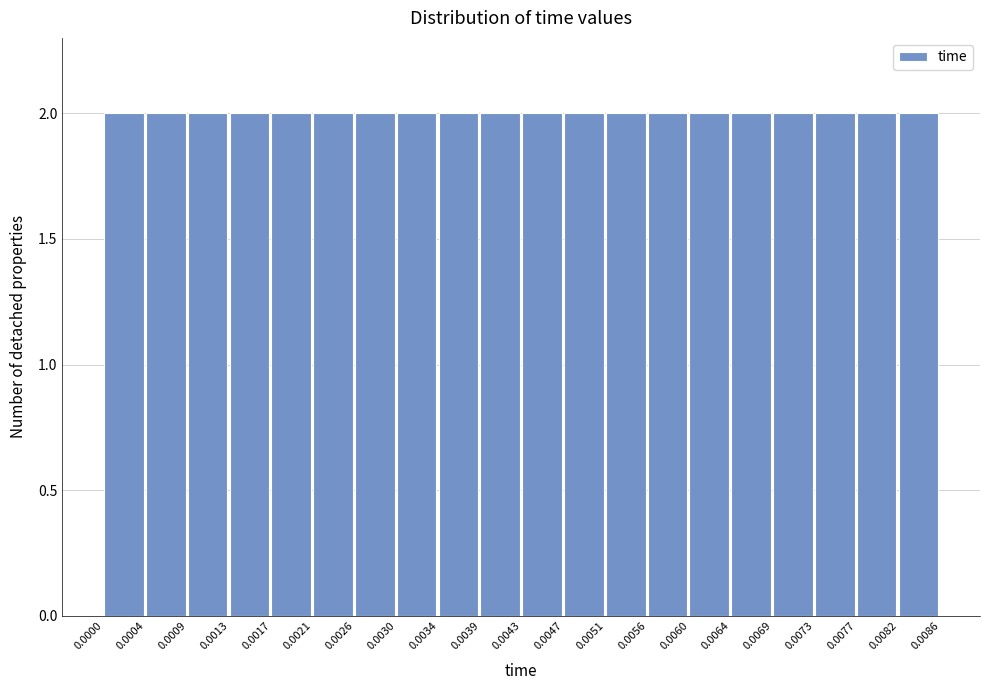

Reading left to right, list every bar in this chart as the range it spans on the x-axis followed by its height. The values are not printed on the chart, so give them approximately, as read against the axis.

0.0000 to 0.0004: 2
0.0004 to 0.0009: 2
0.0009 to 0.0013: 2
0.0013 to 0.0017: 2
0.0017 to 0.0021: 2
0.0021 to 0.0026: 2
0.0026 to 0.0030: 2
0.0030 to 0.0034: 2
0.0034 to 0.0039: 2
0.0039 to 0.0043: 2
0.0043 to 0.0047: 2
0.0047 to 0.0051: 2
0.0051 to 0.0056: 2
0.0056 to 0.0060: 2
0.0060 to 0.0064: 2
0.0064 to 0.0069: 2
0.0069 to 0.0073: 2
0.0073 to 0.0077: 2
0.0077 to 0.0082: 2
0.0082 to 0.0086: 2